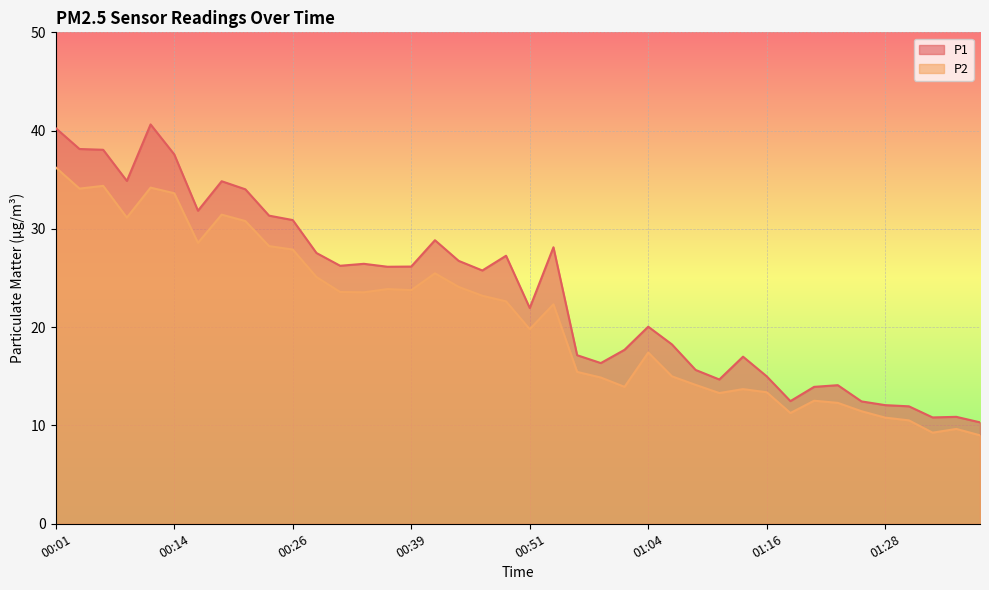

Which series has the largest total across all categories?

P1